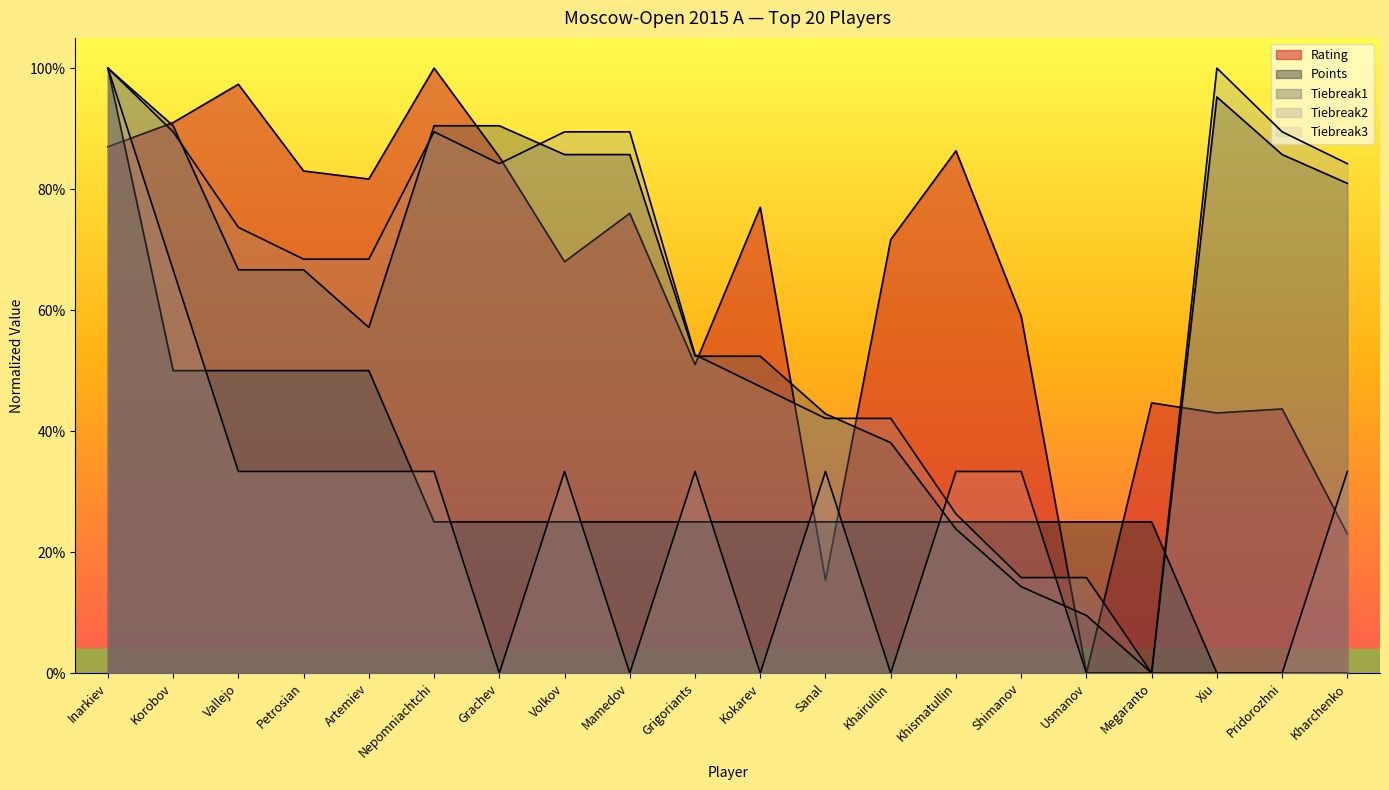

How many positive values does the Tiebreak2 series have?

19